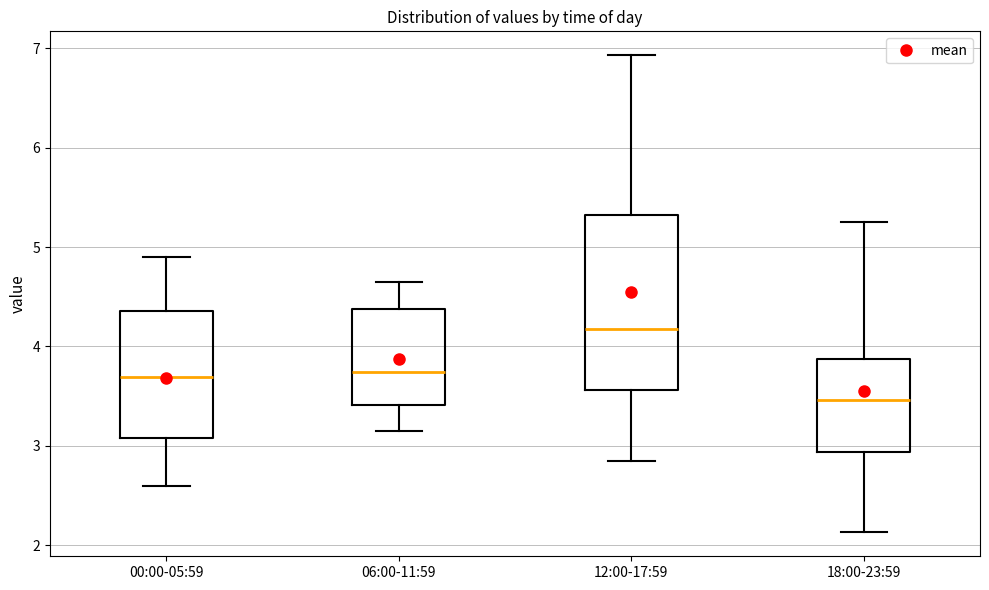

Reading left to right, transcribe this box plot: for each box, give where its median line is, the range the box spans, and where its two whiskers end, as read against the y-axis. The values are not printed on the chart, so give them approximately, as read against the axis.

00:00-05:59: median 3.7, box 3.1 to 4.4, whiskers 2.6 to 4.9
06:00-11:59: median 3.7, box 3.4 to 4.4, whiskers 3.2 to 4.7
12:00-17:59: median 4.2, box 3.6 to 5.3, whiskers 2.9 to 6.9
18:00-23:59: median 3.5, box 2.9 to 3.9, whiskers 2.1 to 5.3